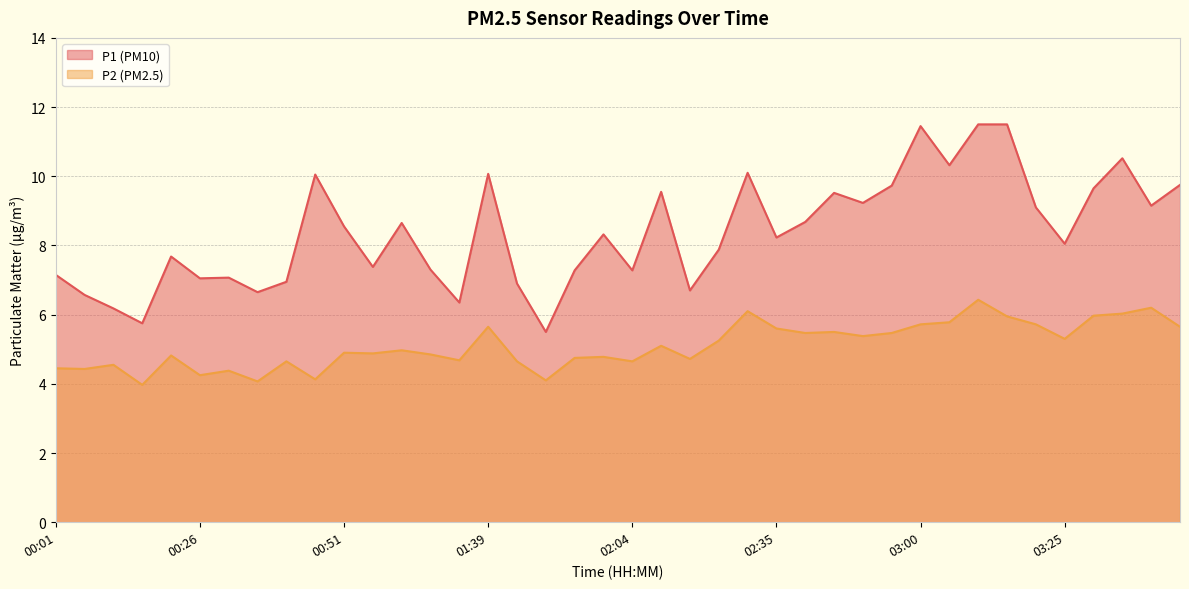

Reading left to right, what are all the values shown in this chart?

P1: 7.2	6.6	6.2	5.8	7.7	7.0	7.1	6.7	7.0	10.1	8.6	7.4	8.7	7.3	6.3	10.1	6.9	5.5	7.3	8.3	7.3	9.6	6.7	7.9	10.1	8.2	8.7	9.5	9.2	9.7	11.4	10.3	11.5	11.5	9.1	8.1	9.7	10.5	9.2	9.8
P2: 4.5	4.4	4.5	4.0	4.8	4.2	4.4	4.1	4.7	4.1	4.9	4.9	5.0	4.8	4.7	5.7	4.7	4.1	4.8	4.8	4.7	5.1	4.7	5.2	6.1	5.6	5.5	5.5	5.4	5.5	5.7	5.8	6.4	6.0	5.7	5.3	6.0	6.0	6.2	5.7